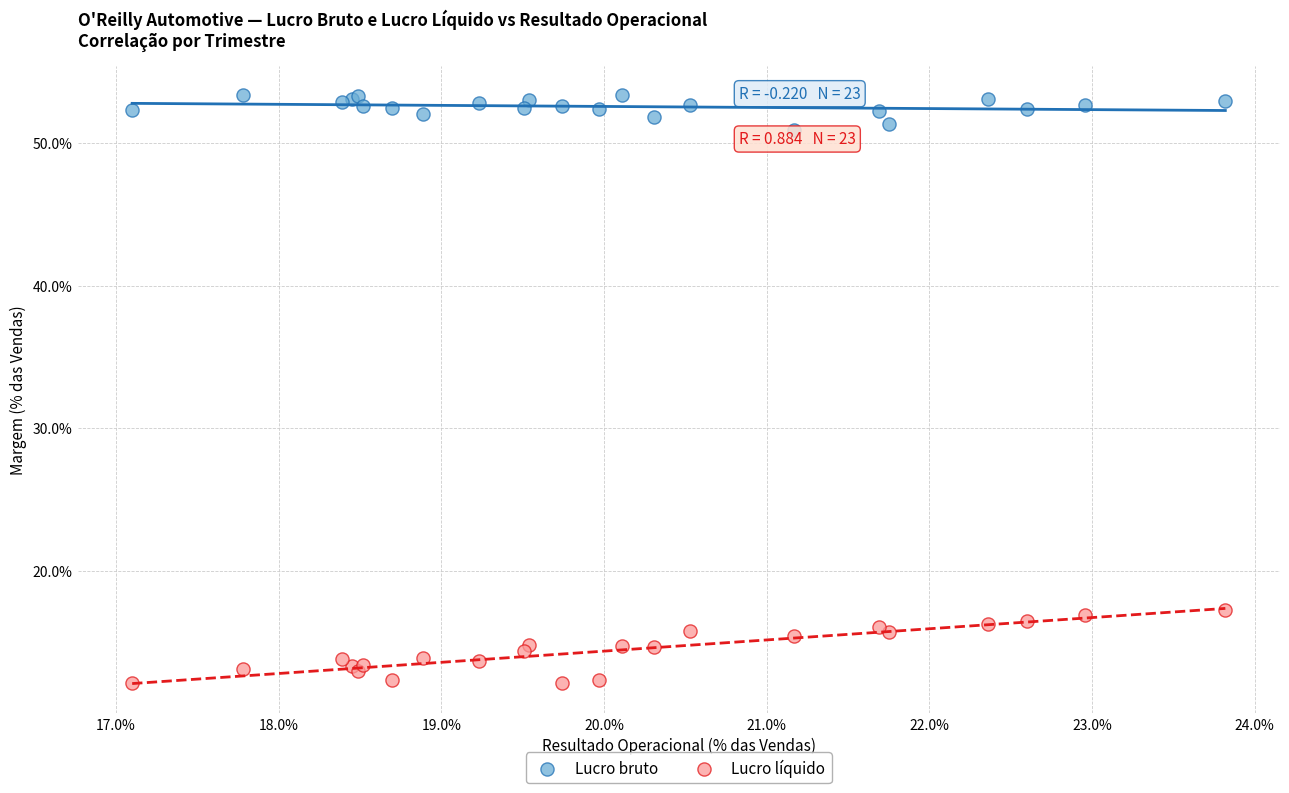

Which series contains the lowest Y value?

Lucro líquido